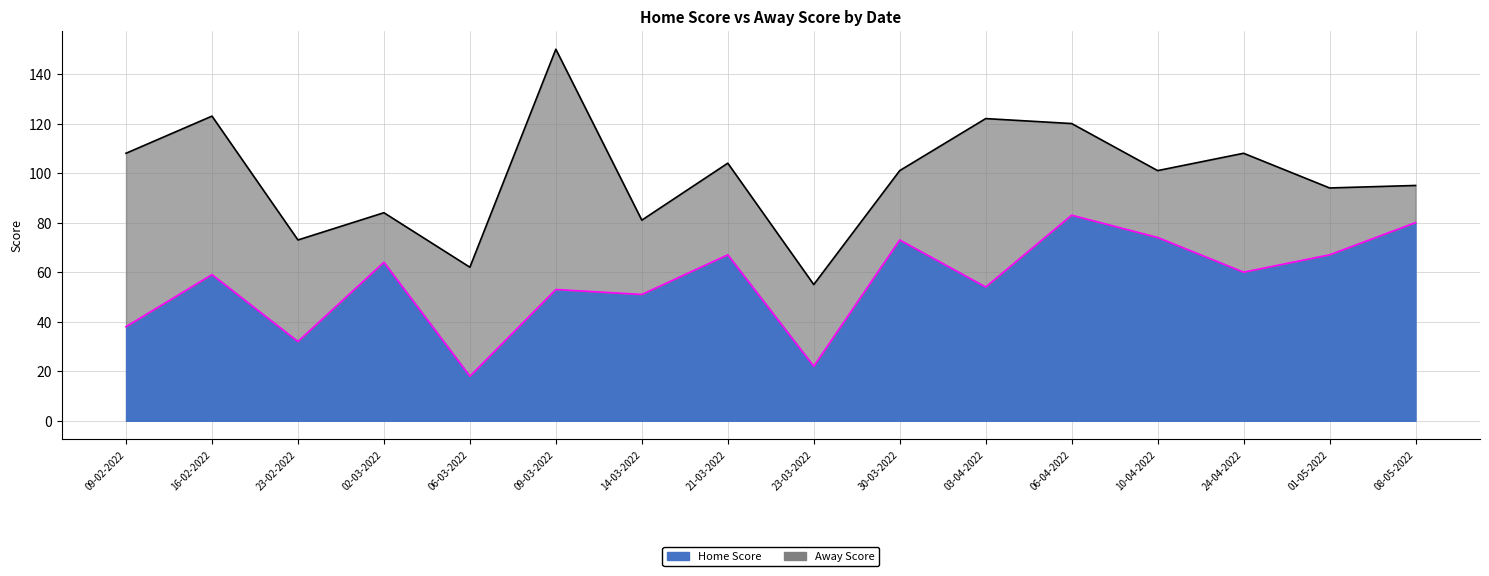

At which label does the data first exceed 60?

02-03-2022